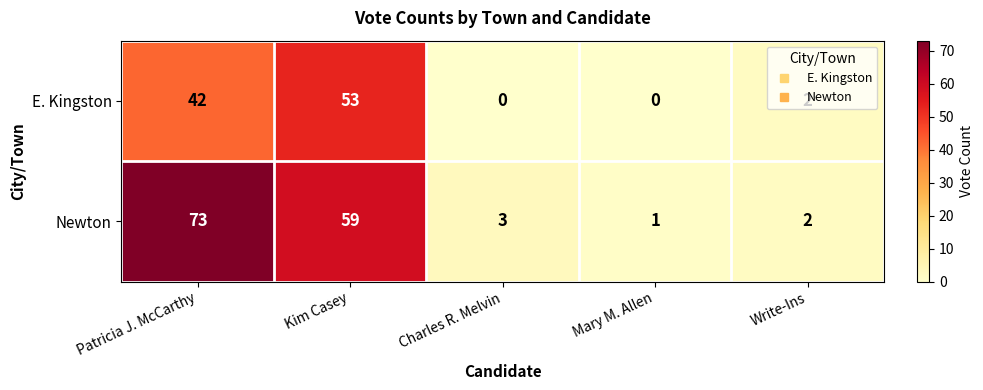

What is the difference between the second highest and minimum values in the Newton series?

58